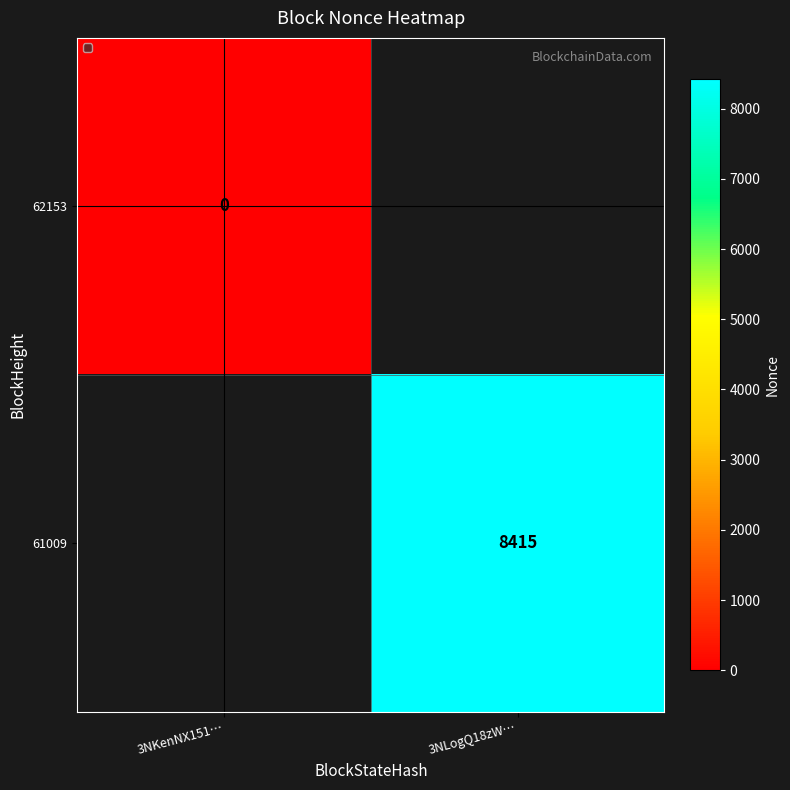

True or false: 61009 has a value of 8415 at 3NLogQ18zW….

True